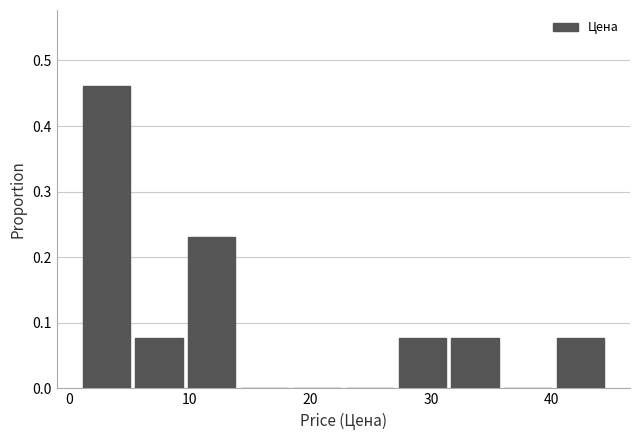

Over which range of the x-axis is the bar tallest?

1 to 6